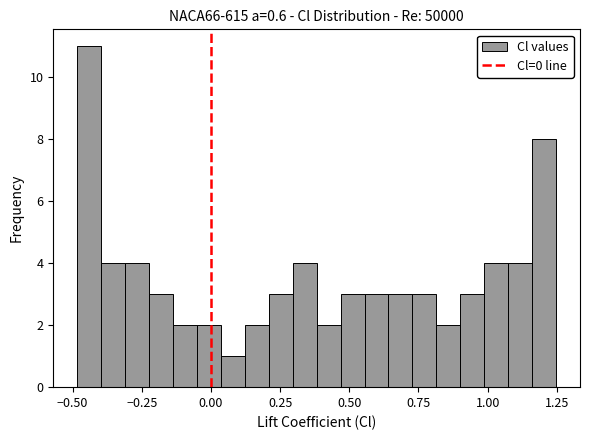

Around what value on the x-axis is the tallest bar? Give the approximate position of its centre, as read against the axis.

-0.45